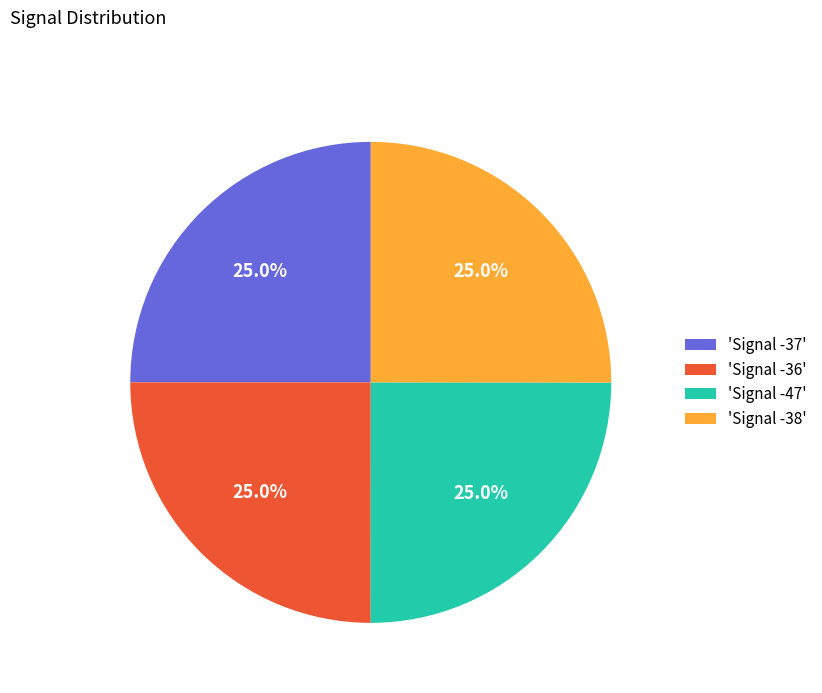

What percentage do 'Signal -47' and 'Signal -38' together represent?

50.0%